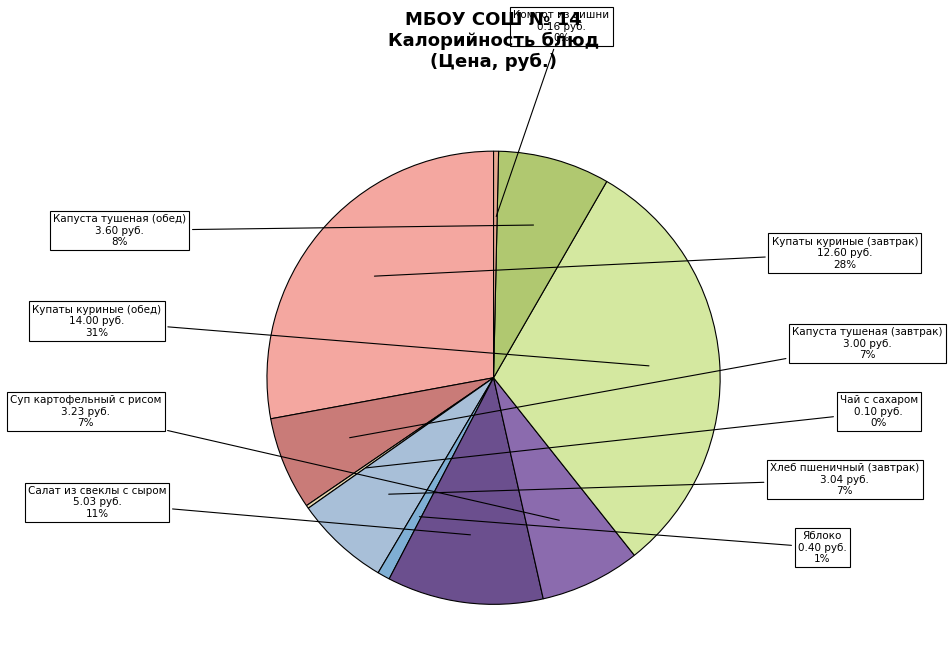

Which slice is the largest?

Купаты куриные (обед)